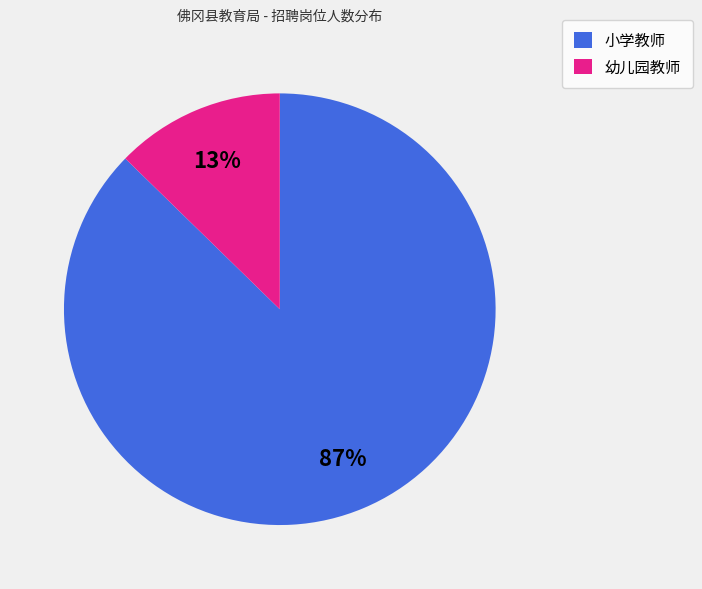

To the nearest percent, what percentage of the pie is 小学教师?

87%